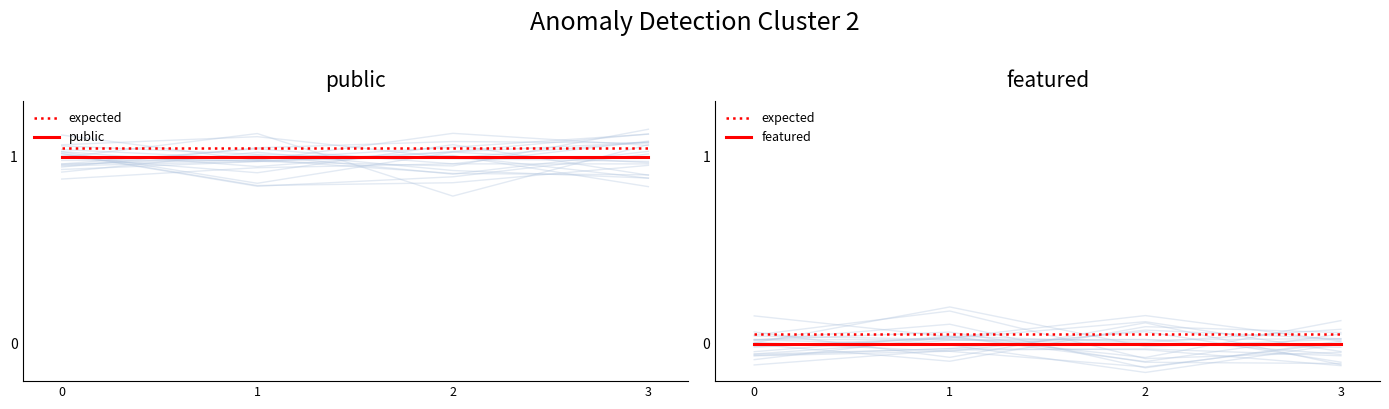

Which series has the largest total across all categories?

public